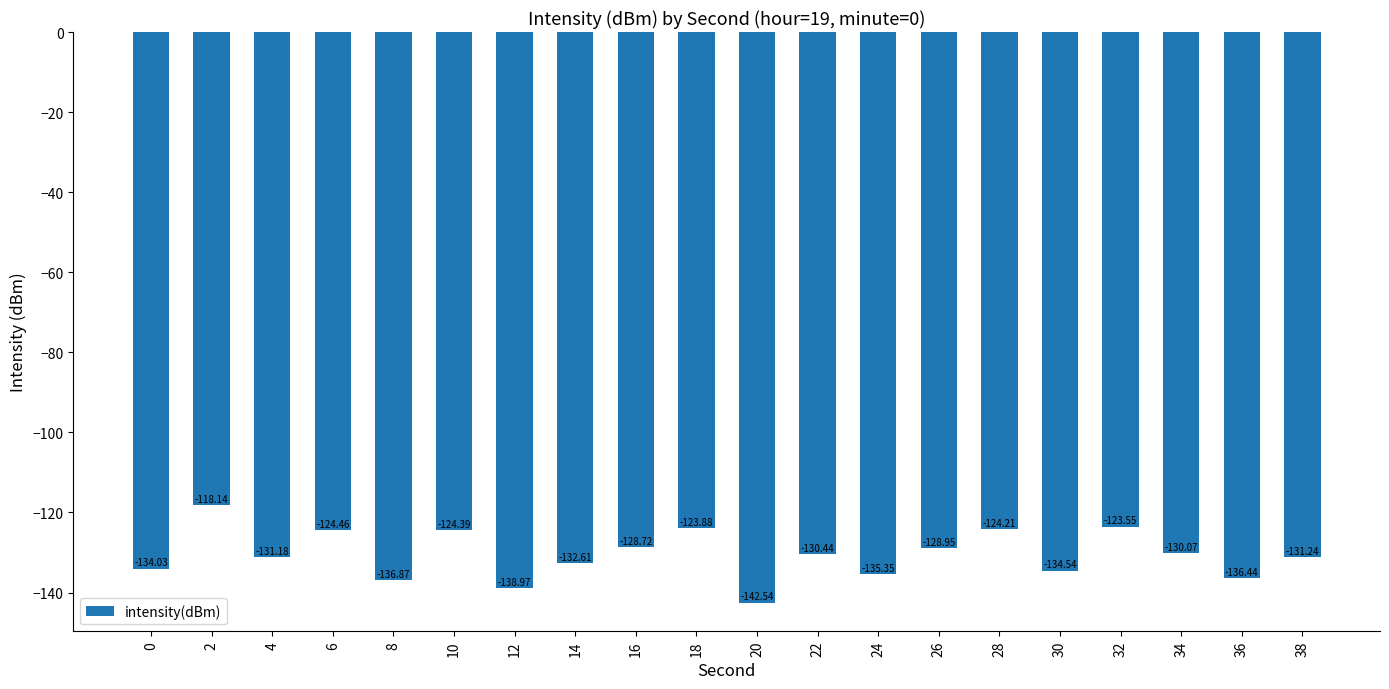

What is the approximate value at 4?

-131.2